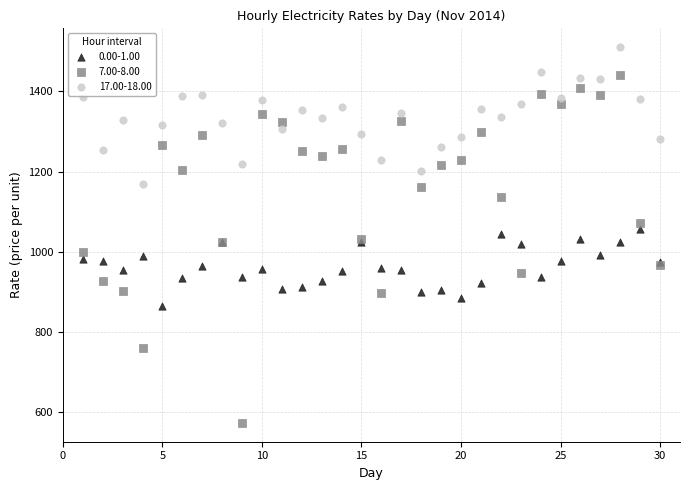

Which series has the largest Y range (max minus min)?

7.00-8.00